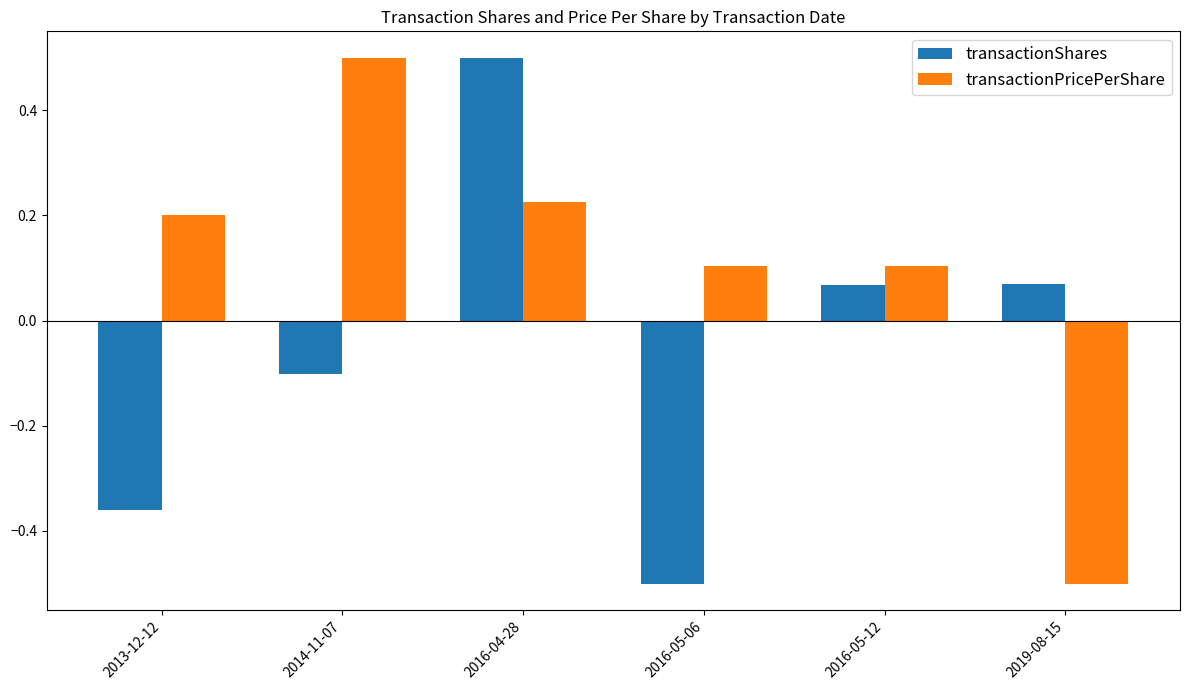

Is it true that transactionPricePerShare equals -0.7 at 2019-08-15?

False